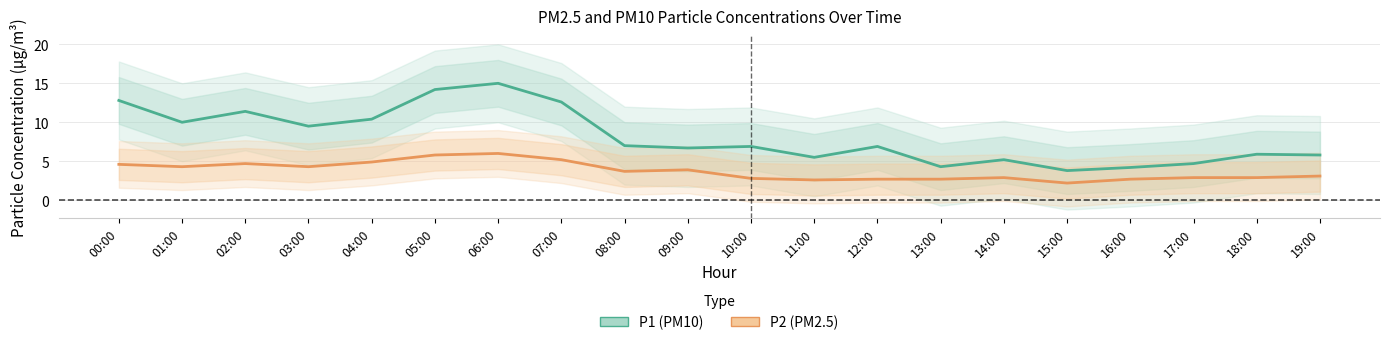

What is the sum of all P2 (PM2.5) values?

74.9